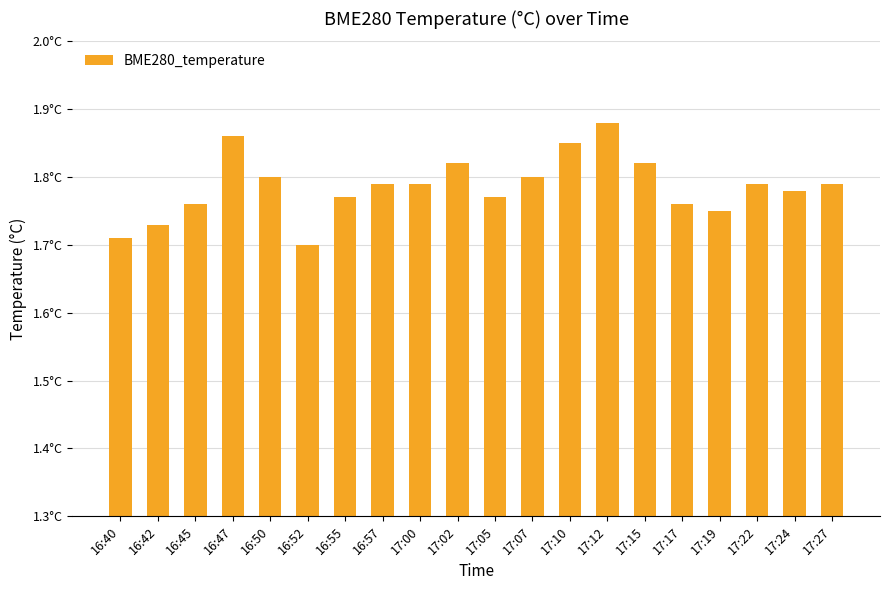

The chart shows a value of 1.7 at 16:52. True or false?

True